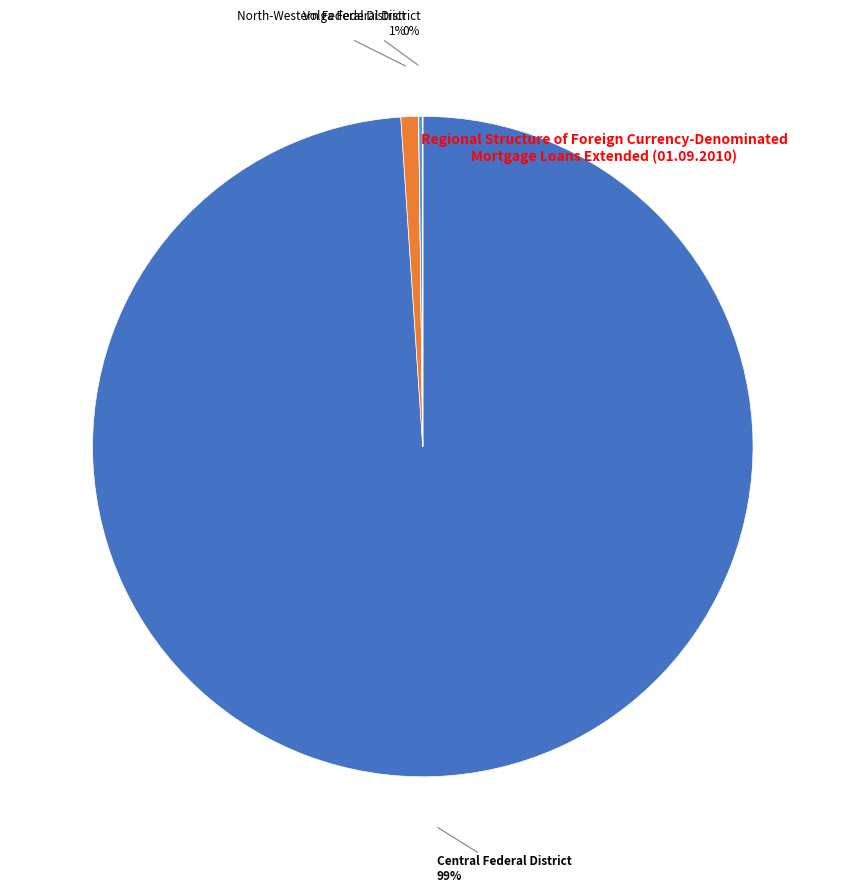

Is there a majority slice in this chart?

Yes